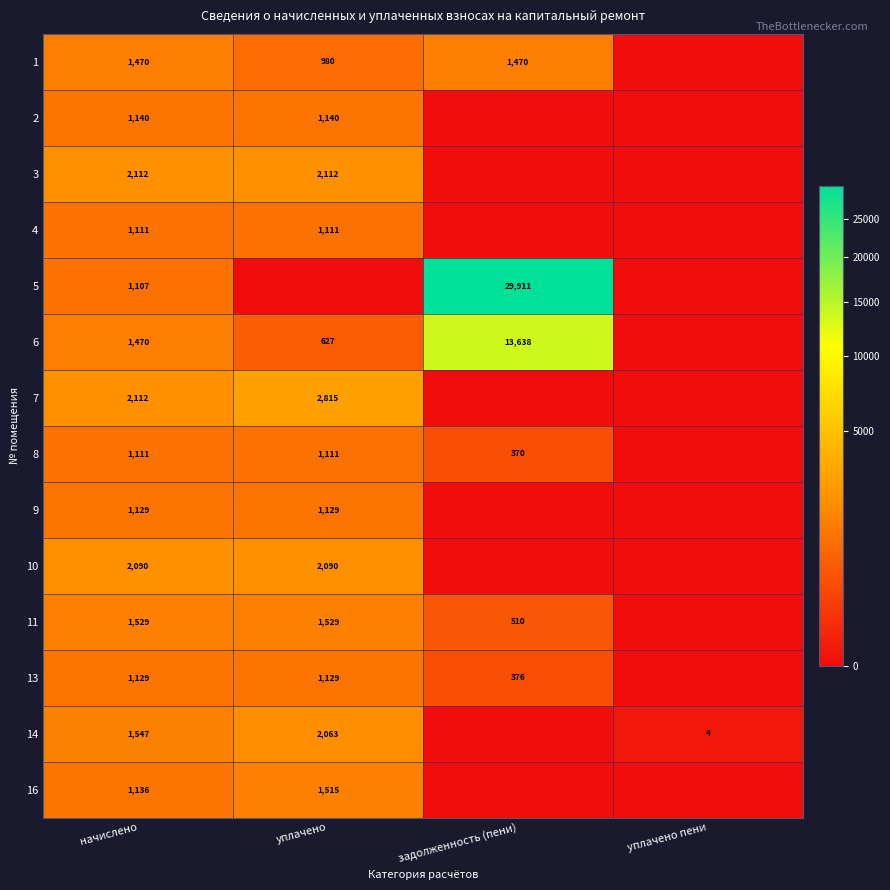

Is it true that 8 equals 151 at задолженность (пени)?

False